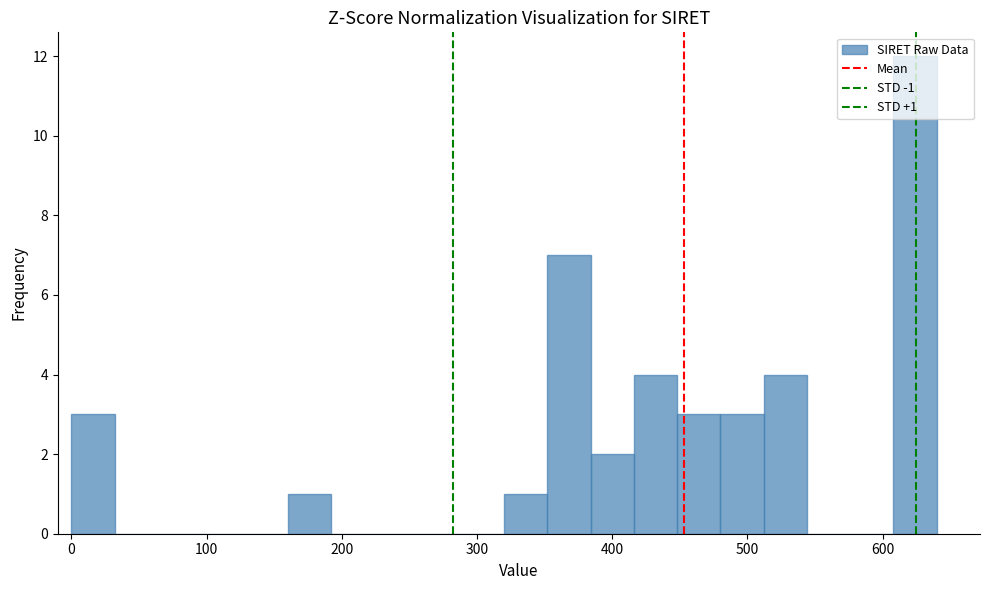

Around what value on the x-axis is the tallest bar? Give the approximate position of its centre, as read against the axis.

620